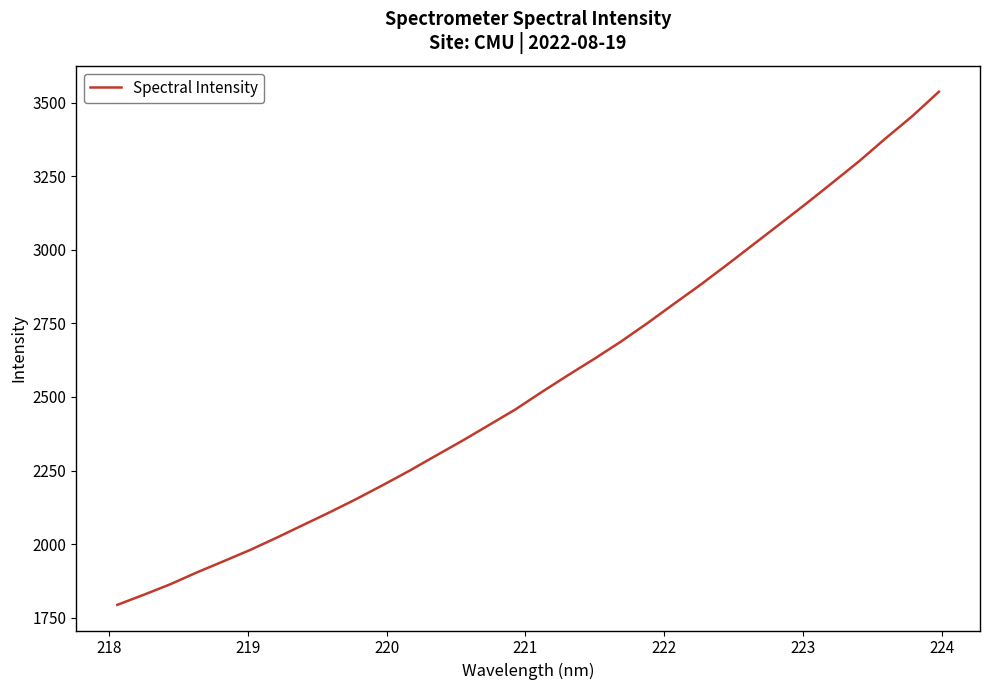

What is the maximum value shown in the chart?

3536.7